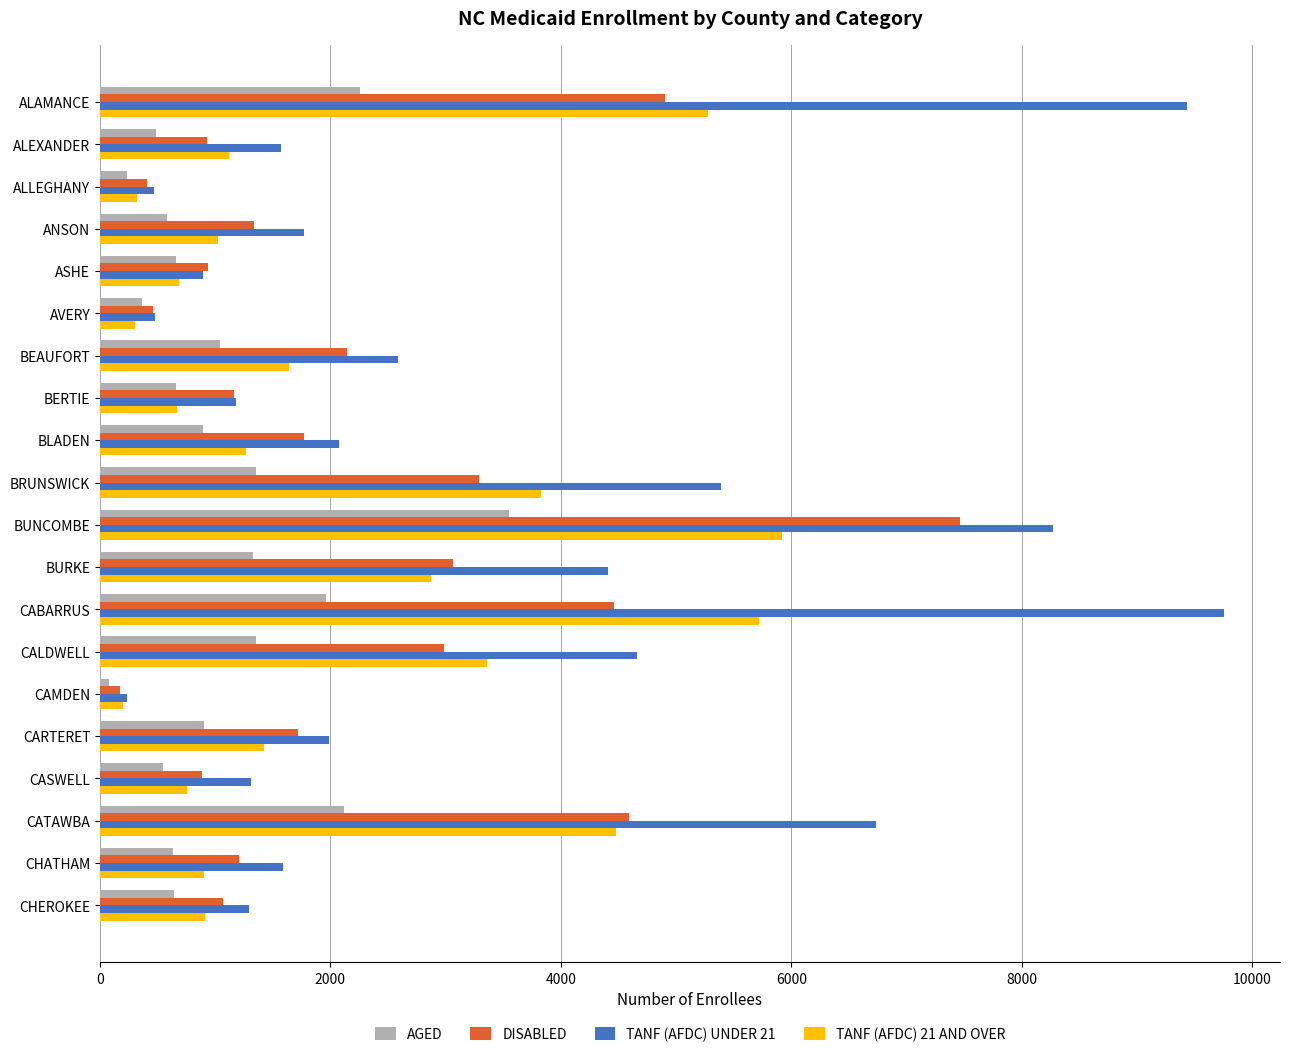

What is the average value of the DISABLED series?

2248